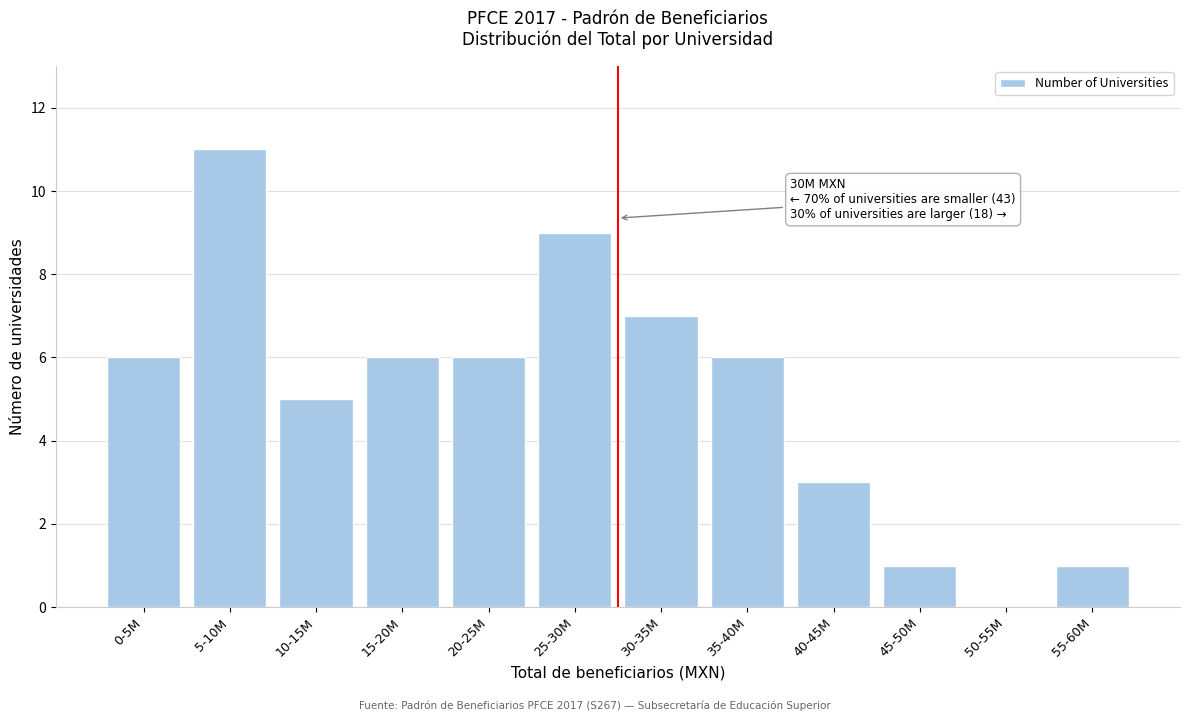

Reading left to right, list all the values displayed in this chart.

0-5M=6	5-10M=11	10-15M=5	15-20M=6	20-25M=6	25-30M=9	30-35M=7	35-40M=6	40-45M=3	45-50M=1	50-55M=0	55-60M=1